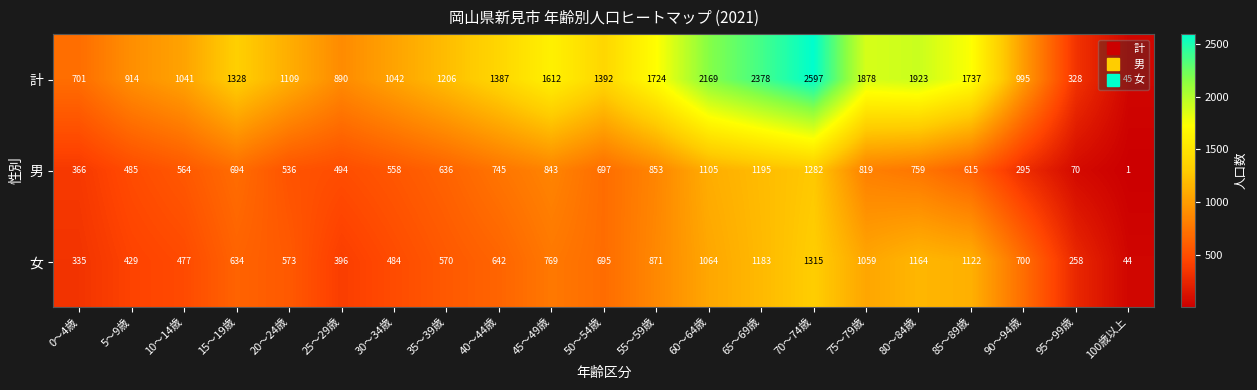

What is the spread (max minus min) of values at 30～34歳?

558